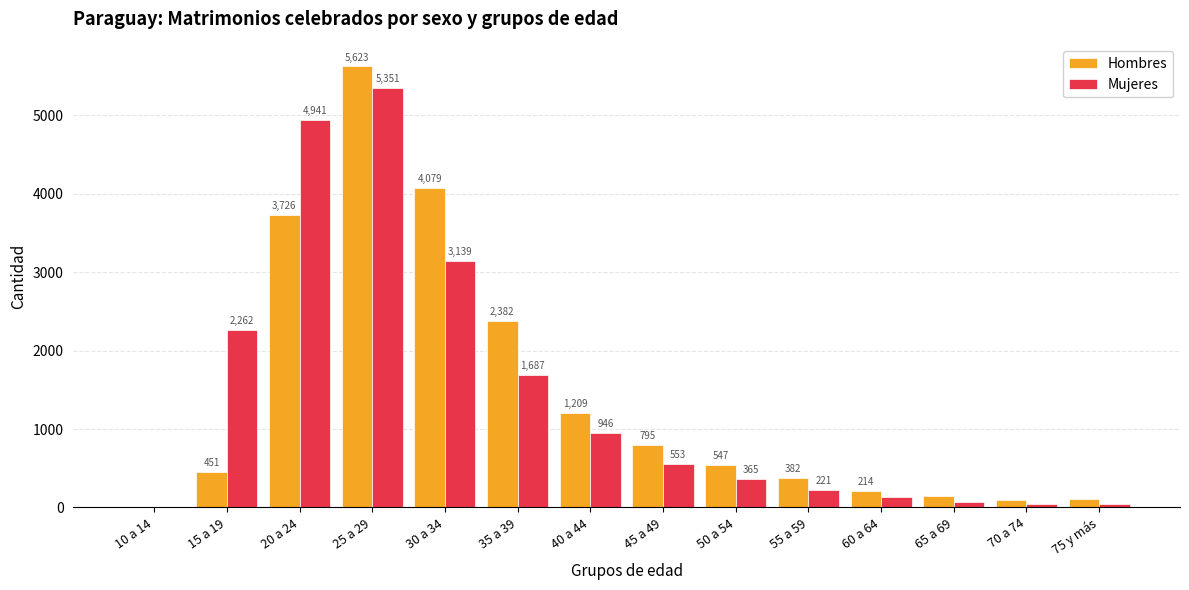

What is the sum of all Mujeres values?

19760